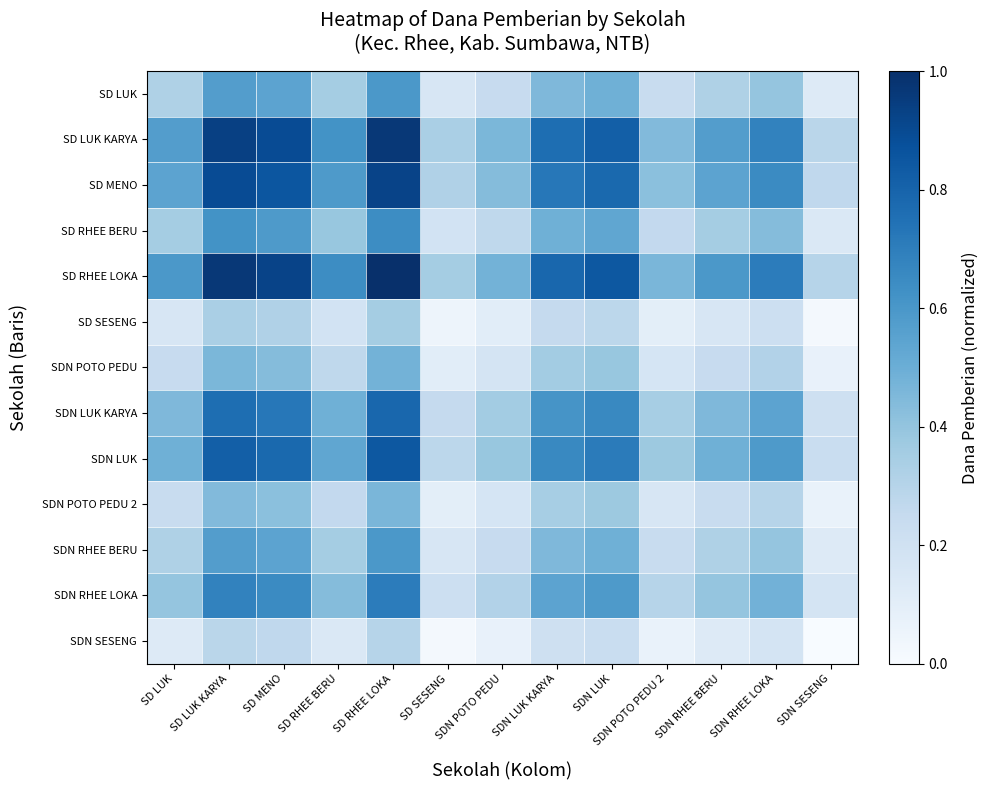

Reading left to right, transcribe all the data shown in this chart.

SD LUK: SD LUK=0.3	SD LUK KARYA=0.6	SD MENO=0.5	SD RHEE BERU=0.4	SD RHEE LOKA=0.6	SD SESENG=0.2	SDN POTO PEDU=0.2	SDN LUK KARYA=0.5	SDN LUK=0.5	SDN POTO PEDU 2=0.2	SDN RHEE BERU=0.3	SDN RHEE LOKA=0.4	SDN SESENG=0.1
SD LUK KARYA: SD LUK=0.6	SD LUK KARYA=0.9	SD MENO=0.9	SD RHEE BERU=0.6	SD RHEE LOKA=1.0	SD SESENG=0.3	SDN POTO PEDU=0.5	SDN LUK KARYA=0.8	SDN LUK=0.8	SDN POTO PEDU 2=0.4	SDN RHEE BERU=0.6	SDN RHEE LOKA=0.7	SDN SESENG=0.3
SD MENO: SD LUK=0.5	SD LUK KARYA=0.9	SD MENO=0.9	SD RHEE BERU=0.6	SD RHEE LOKA=0.9	SD SESENG=0.3	SDN POTO PEDU=0.4	SDN LUK KARYA=0.7	SDN LUK=0.8	SDN POTO PEDU 2=0.4	SDN RHEE BERU=0.5	SDN RHEE LOKA=0.6	SDN SESENG=0.3
SD RHEE BERU: SD LUK=0.4	SD LUK KARYA=0.6	SD MENO=0.6	SD RHEE BERU=0.4	SD RHEE LOKA=0.6	SD SESENG=0.2	SDN POTO PEDU=0.3	SDN LUK KARYA=0.5	SDN LUK=0.5	SDN POTO PEDU 2=0.3	SDN RHEE BERU=0.4	SDN RHEE LOKA=0.4	SDN SESENG=0.1
SD RHEE LOKA: SD LUK=0.6	SD LUK KARYA=1.0	SD MENO=0.9	SD RHEE BERU=0.6	SD RHEE LOKA=1.0	SD SESENG=0.4	SDN POTO PEDU=0.5	SDN LUK KARYA=0.8	SDN LUK=0.8	SDN POTO PEDU 2=0.5	SDN RHEE BERU=0.6	SDN RHEE LOKA=0.7	SDN SESENG=0.3
SD SESENG: SD LUK=0.2	SD LUK KARYA=0.3	SD MENO=0.3	SD RHEE BERU=0.2	SD RHEE LOKA=0.4	SD SESENG=0.0	SDN POTO PEDU=0.1	SDN LUK KARYA=0.3	SDN LUK=0.3	SDN POTO PEDU 2=0.1	SDN RHEE BERU=0.2	SDN RHEE LOKA=0.2	SDN SESENG=0.0
SDN POTO PEDU: SD LUK=0.2	SD LUK KARYA=0.5	SD MENO=0.4	SD RHEE BERU=0.3	SD RHEE LOKA=0.5	SD SESENG=0.1	SDN POTO PEDU=0.2	SDN LUK KARYA=0.4	SDN LUK=0.4	SDN POTO PEDU 2=0.2	SDN RHEE BERU=0.2	SDN RHEE LOKA=0.3	SDN SESENG=0.1
SDN LUK KARYA: SD LUK=0.5	SD LUK KARYA=0.8	SD MENO=0.7	SD RHEE BERU=0.5	SD RHEE LOKA=0.8	SD SESENG=0.3	SDN POTO PEDU=0.4	SDN LUK KARYA=0.6	SDN LUK=0.7	SDN POTO PEDU 2=0.3	SDN RHEE BERU=0.5	SDN RHEE LOKA=0.5	SDN SESENG=0.2
SDN LUK: SD LUK=0.5	SD LUK KARYA=0.8	SD MENO=0.8	SD RHEE BERU=0.5	SD RHEE LOKA=0.8	SD SESENG=0.3	SDN POTO PEDU=0.4	SDN LUK KARYA=0.7	SDN LUK=0.7	SDN POTO PEDU 2=0.4	SDN RHEE BERU=0.5	SDN RHEE LOKA=0.6	SDN SESENG=0.2
SDN POTO PEDU 2: SD LUK=0.2	SD LUK KARYA=0.4	SD MENO=0.4	SD RHEE BERU=0.3	SD RHEE LOKA=0.5	SD SESENG=0.1	SDN POTO PEDU=0.2	SDN LUK KARYA=0.3	SDN LUK=0.4	SDN POTO PEDU 2=0.2	SDN RHEE BERU=0.2	SDN RHEE LOKA=0.3	SDN SESENG=0.1
SDN RHEE BERU: SD LUK=0.3	SD LUK KARYA=0.6	SD MENO=0.5	SD RHEE BERU=0.4	SD RHEE LOKA=0.6	SD SESENG=0.2	SDN POTO PEDU=0.2	SDN LUK KARYA=0.5	SDN LUK=0.5	SDN POTO PEDU 2=0.2	SDN RHEE BERU=0.3	SDN RHEE LOKA=0.4	SDN SESENG=0.1
SDN RHEE LOKA: SD LUK=0.4	SD LUK KARYA=0.7	SD MENO=0.6	SD RHEE BERU=0.4	SD RHEE LOKA=0.7	SD SESENG=0.2	SDN POTO PEDU=0.3	SDN LUK KARYA=0.5	SDN LUK=0.6	SDN POTO PEDU 2=0.3	SDN RHEE BERU=0.4	SDN RHEE LOKA=0.5	SDN SESENG=0.2
SDN SESENG: SD LUK=0.1	SD LUK KARYA=0.3	SD MENO=0.3	SD RHEE BERU=0.1	SD RHEE LOKA=0.3	SD SESENG=0.0	SDN POTO PEDU=0.1	SDN LUK KARYA=0.2	SDN LUK=0.2	SDN POTO PEDU 2=0.1	SDN RHEE BERU=0.1	SDN RHEE LOKA=0.2	SDN SESENG=0.0